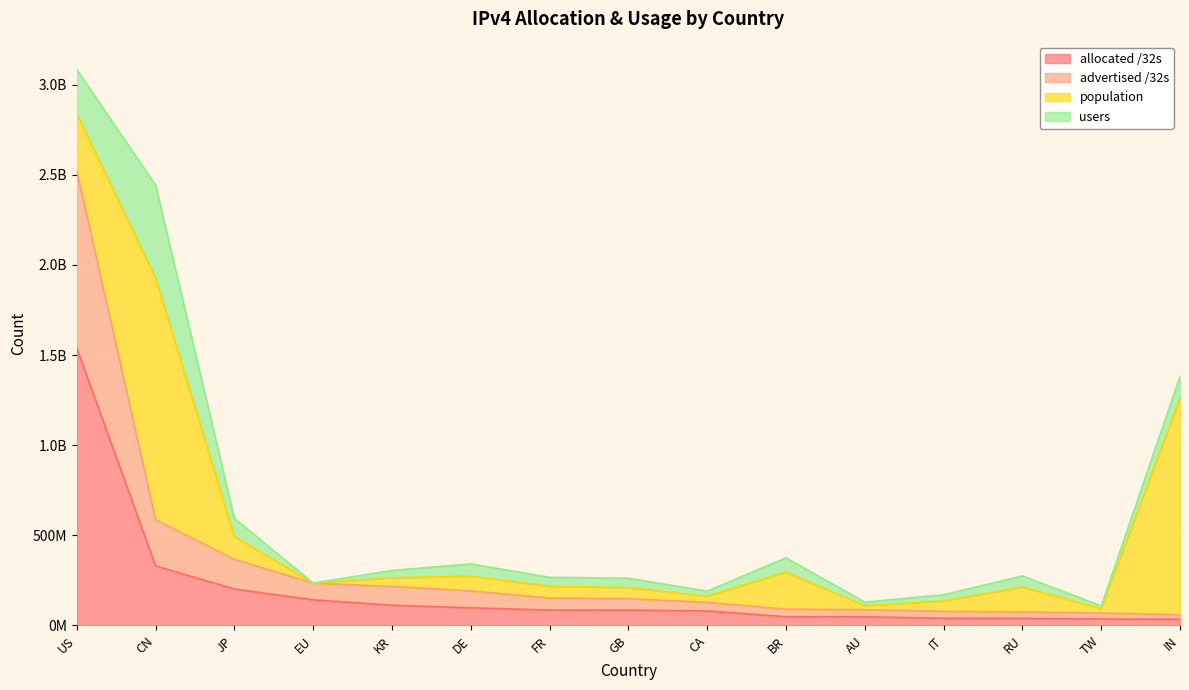

What are all the series names shown in the legend?

allocated /32s, advertised /32s, population, users